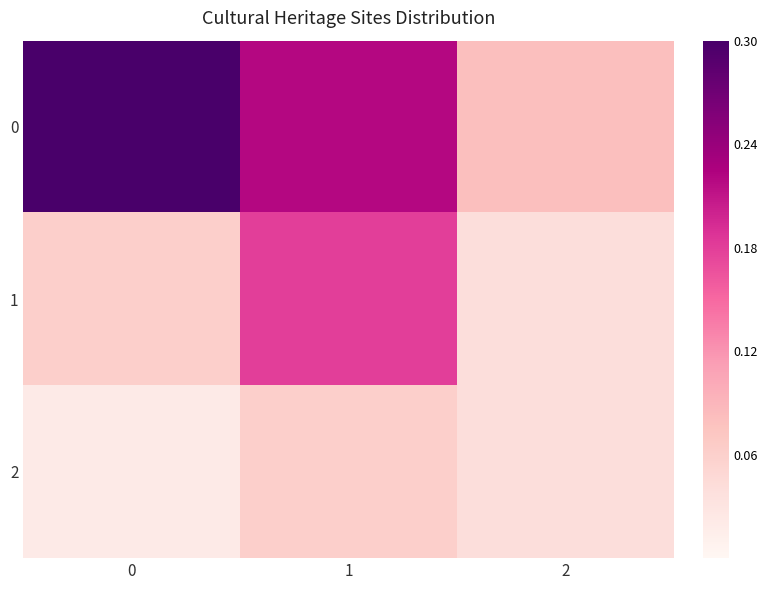

Count the number of categories in the chart.

3